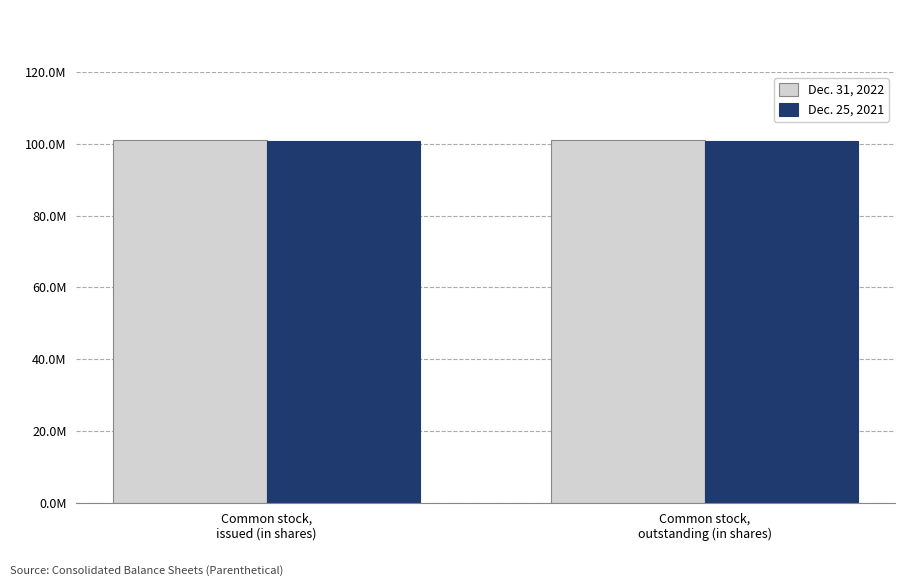

What is the average value of the Dec. 31, 2022 series?

100967910